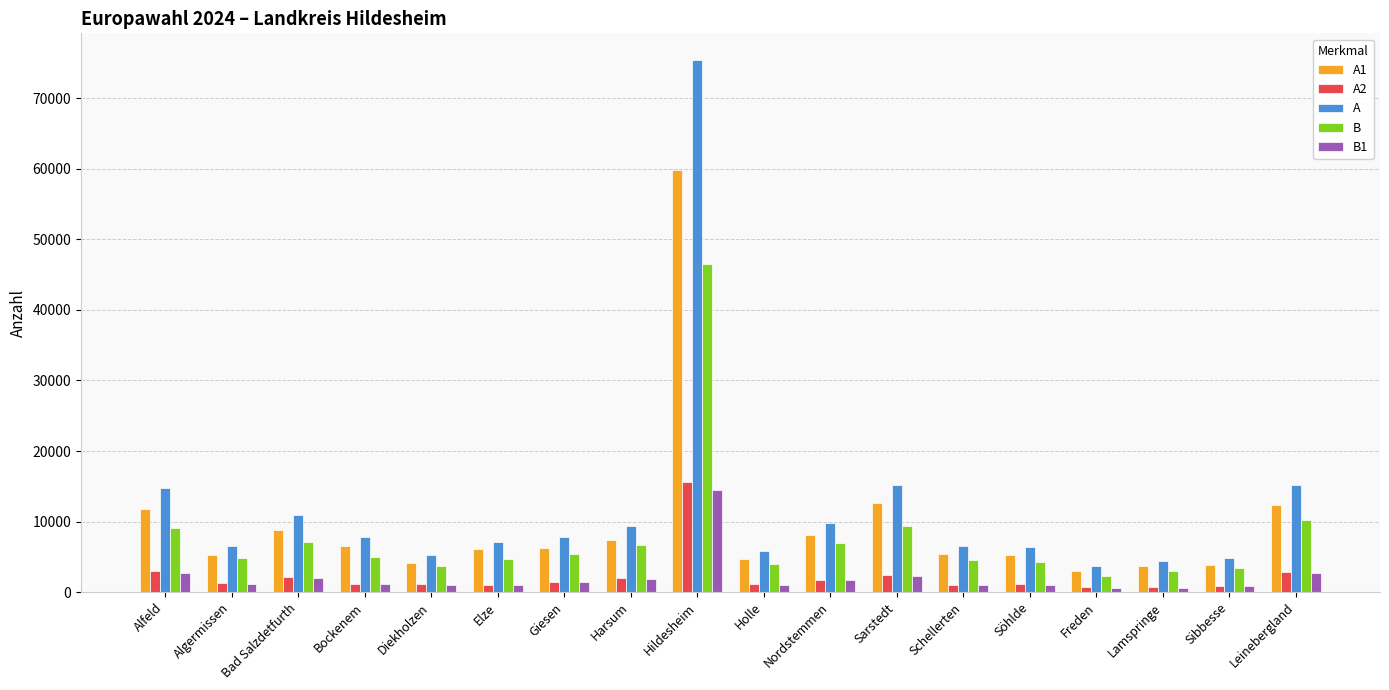

Which series has the largest total across all categories?

A